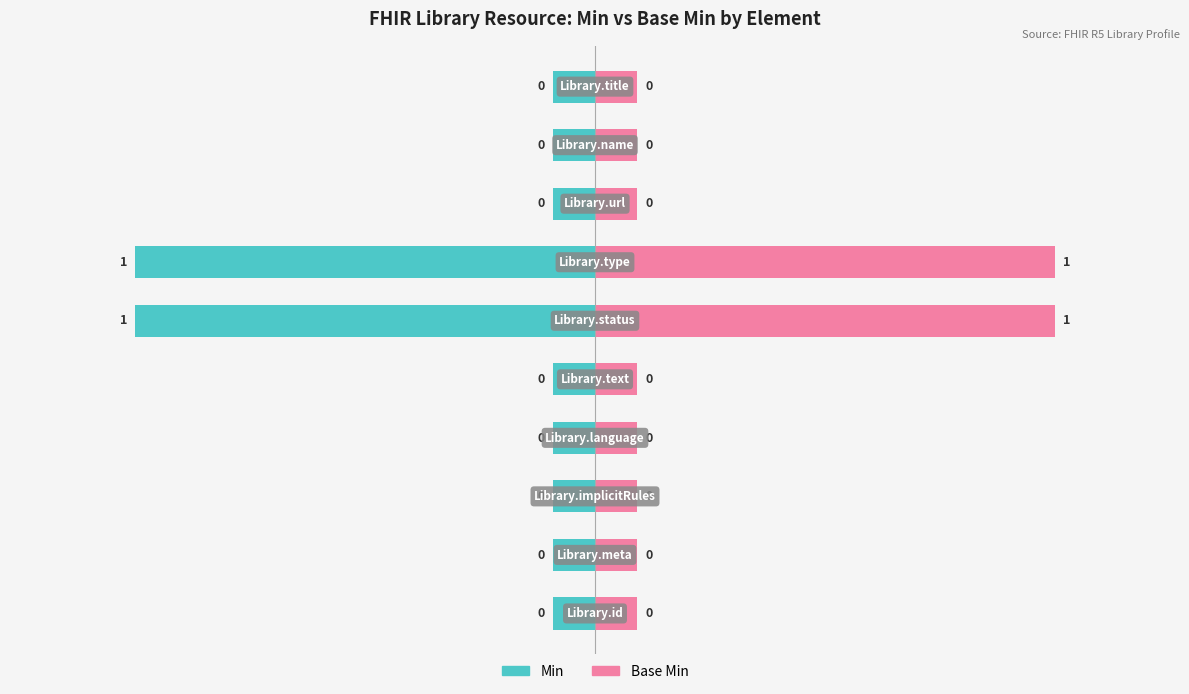

What are all the series names shown in the legend?

Min, Base Min